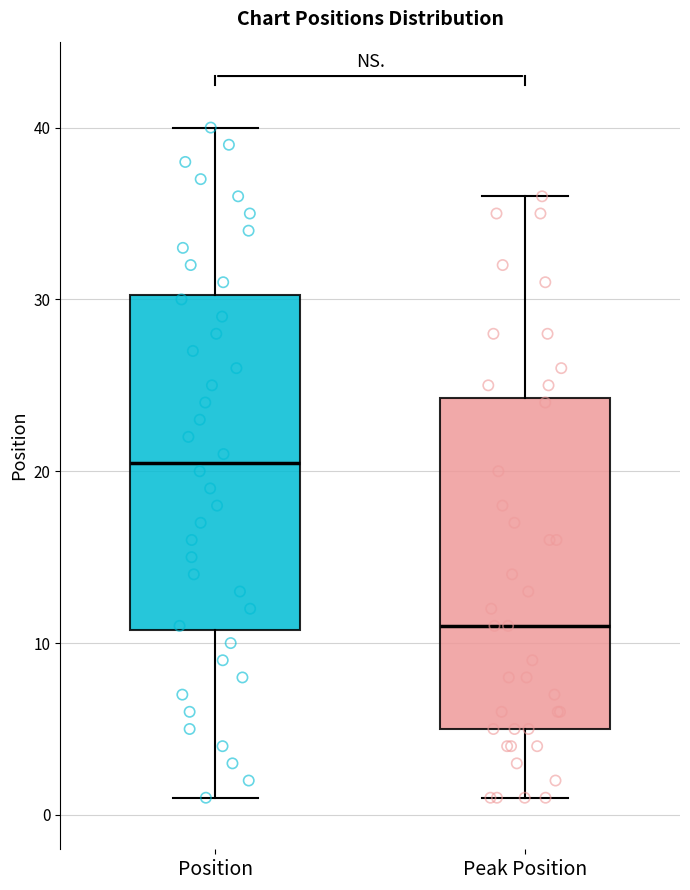

Where does the median line of the box for Position sit on the y-axis? The values are not printed on the chart, so give them approximately, as read against the axis.

21